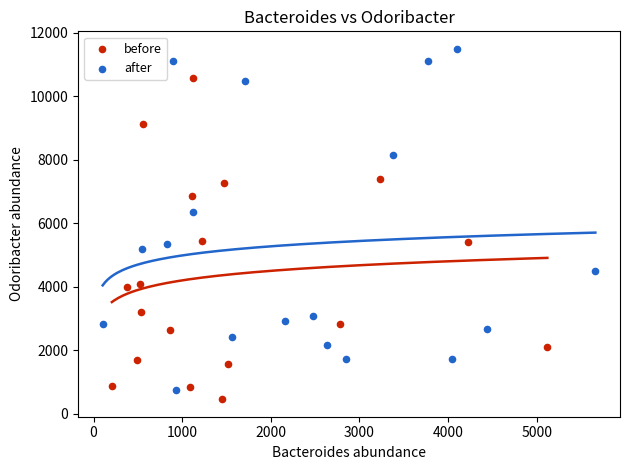

Which series contains the highest Y value?

after